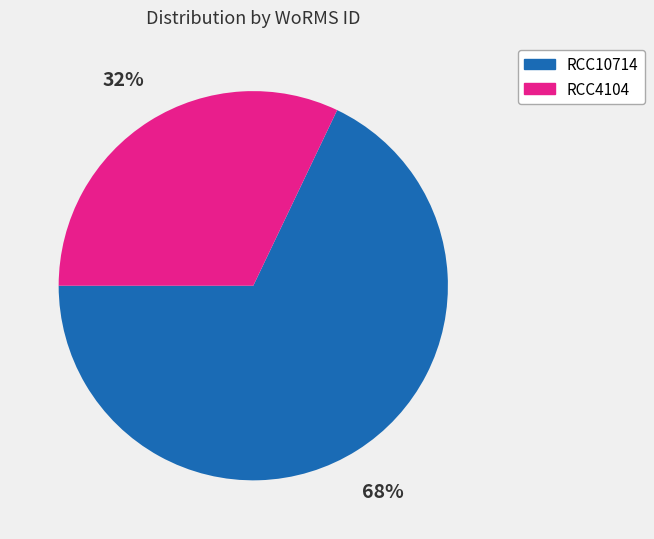

Count the number of slices in the pie.

2